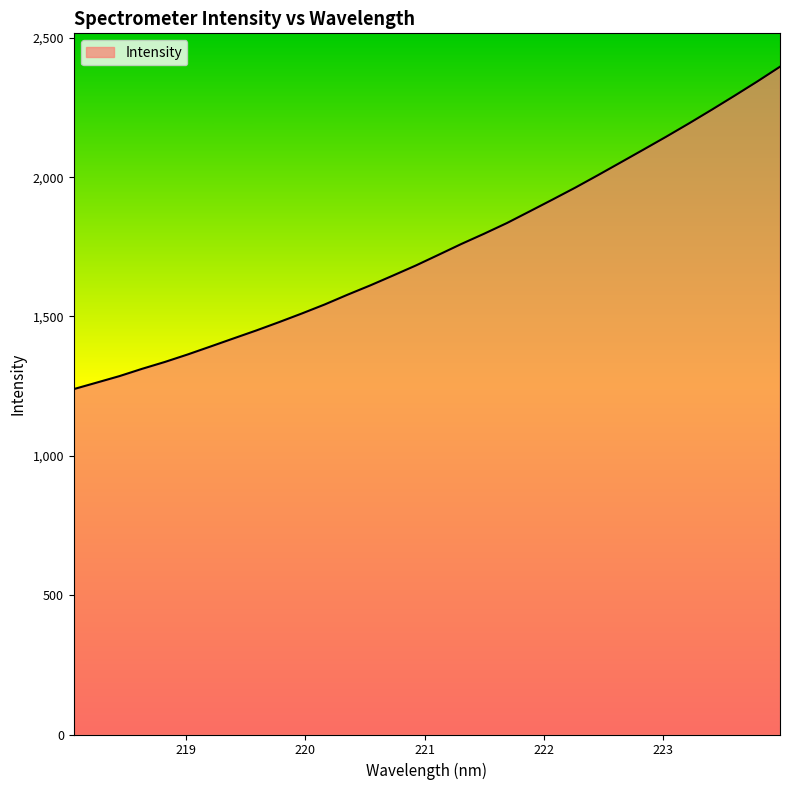

What is the greatest value displayed?

2396.3